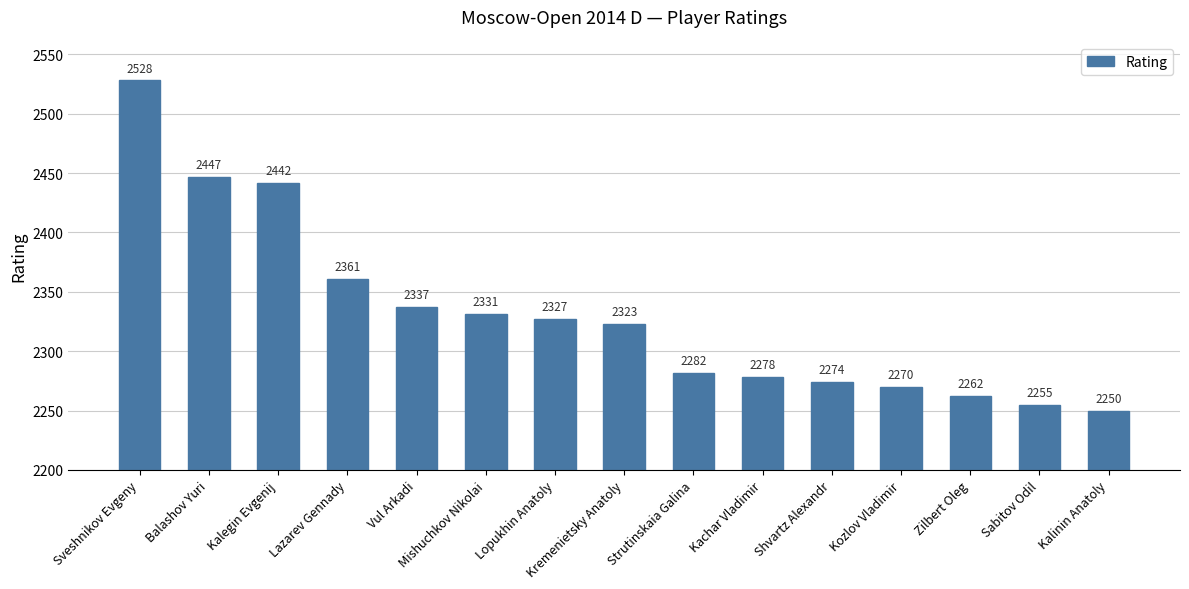

What is the greatest value displayed?

2528